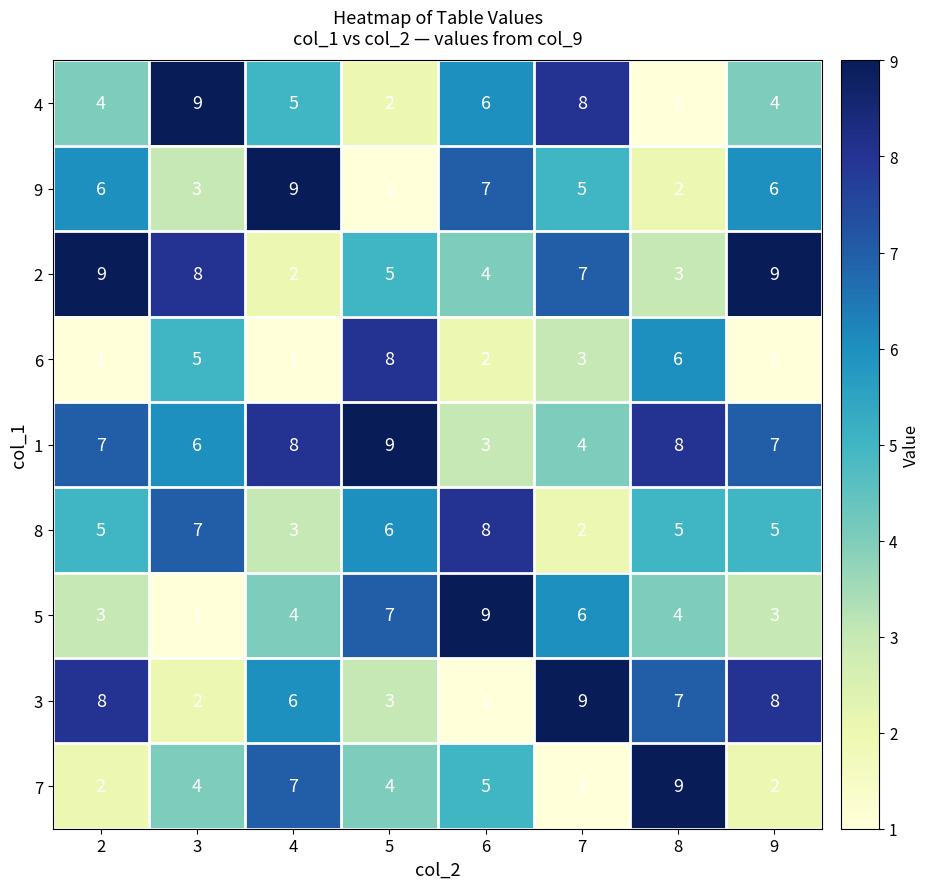

The value of 1 at 8 is 8. True or false?

True